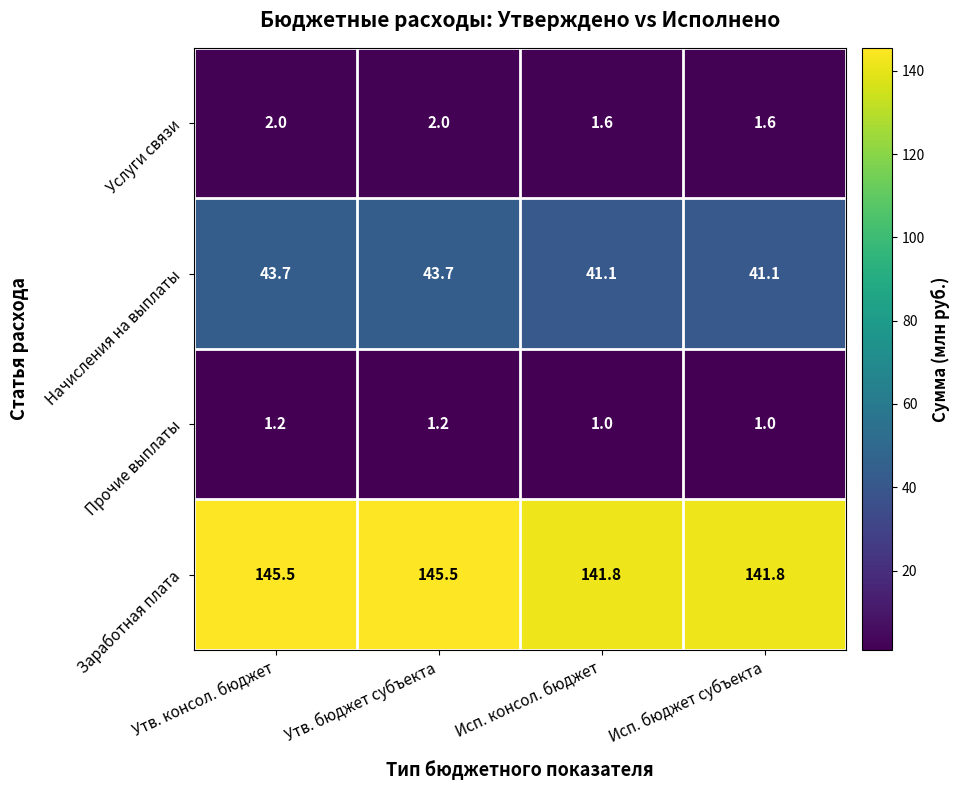

What is the lowest value of the Услуги связи series?

1.6